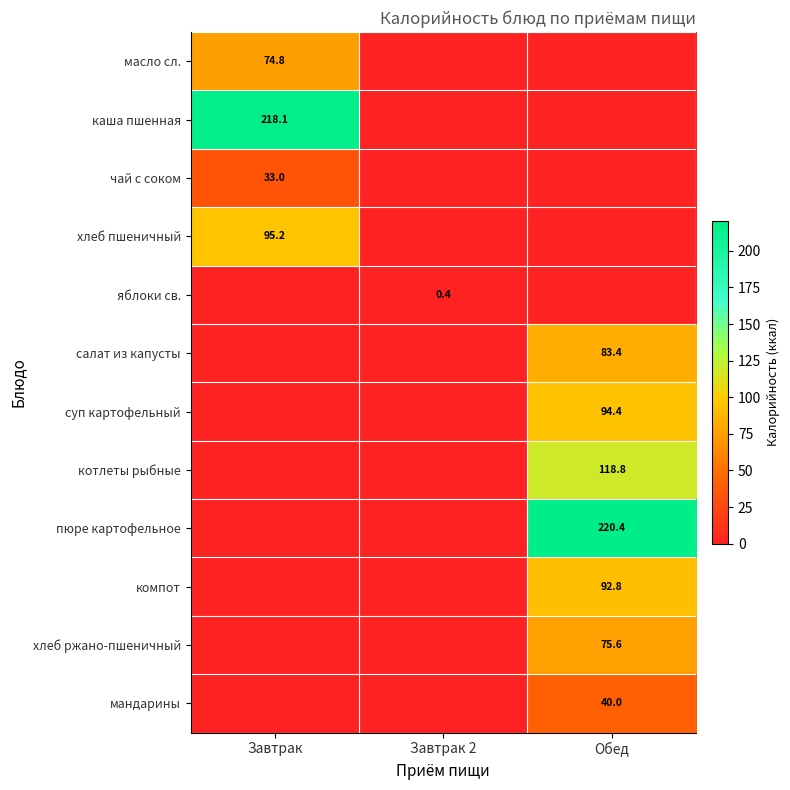

The масло сл. series shows 74.8 at Завтрак. True or false?

True